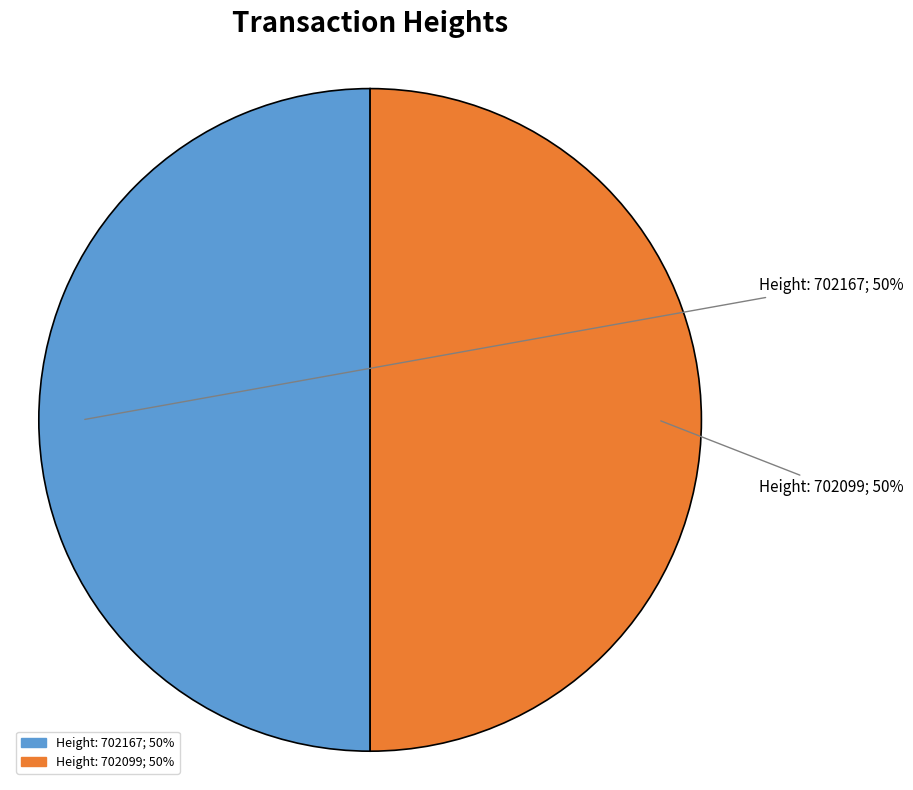

The Height: 702099 slice represents 50% of the pie. True or false?

True